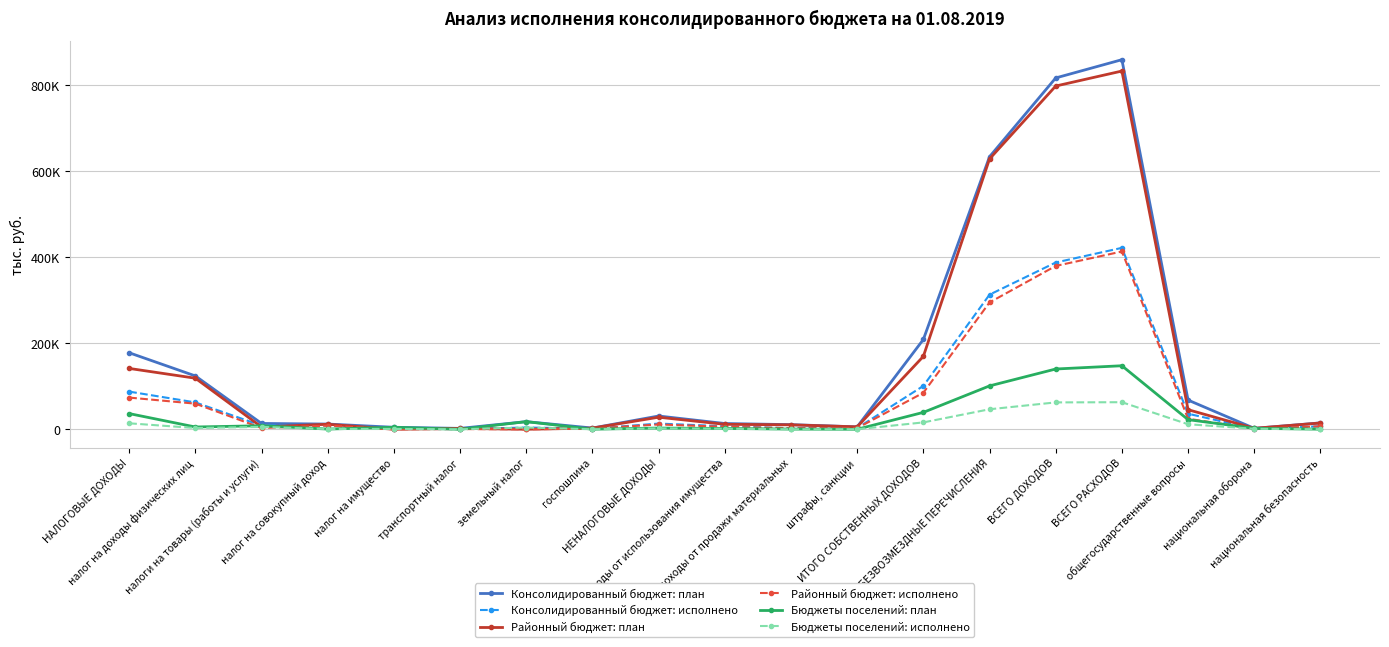

Where is Бюджеты поселений: исполнено nearest to the value 31455?

БЕЗВОЗМЕЗДНЫЕ ПЕРЕЧИСЛЕНИЯ